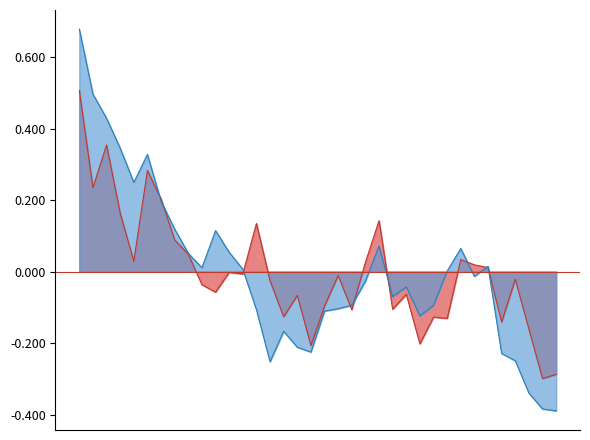

Is the value of SDS_P1 at 00:19 greater than the value of SDS_P2 at 00:15?

No